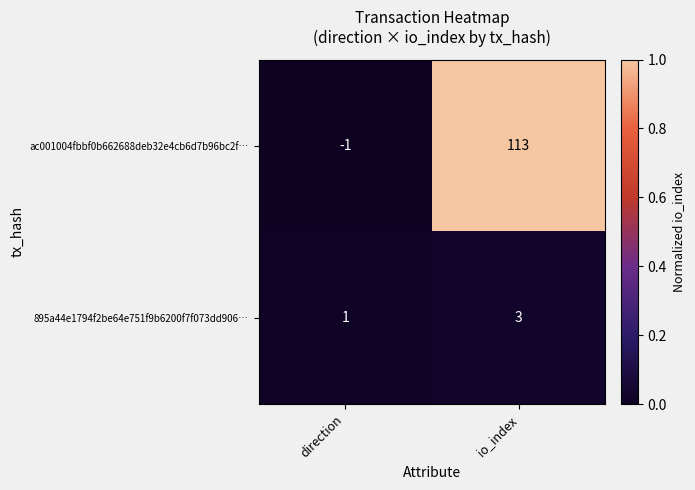

Rank the categories by 895a44e1794f2be64e751f9b6200f7f073dd906… value from highest to lowest.

io_index, direction